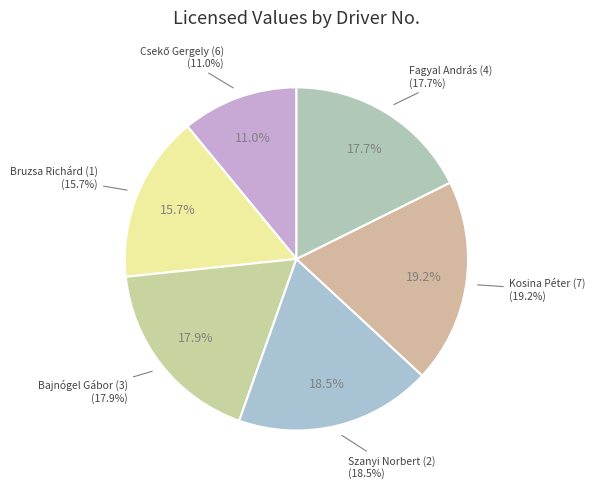

How many segments does this pie chart have?

6